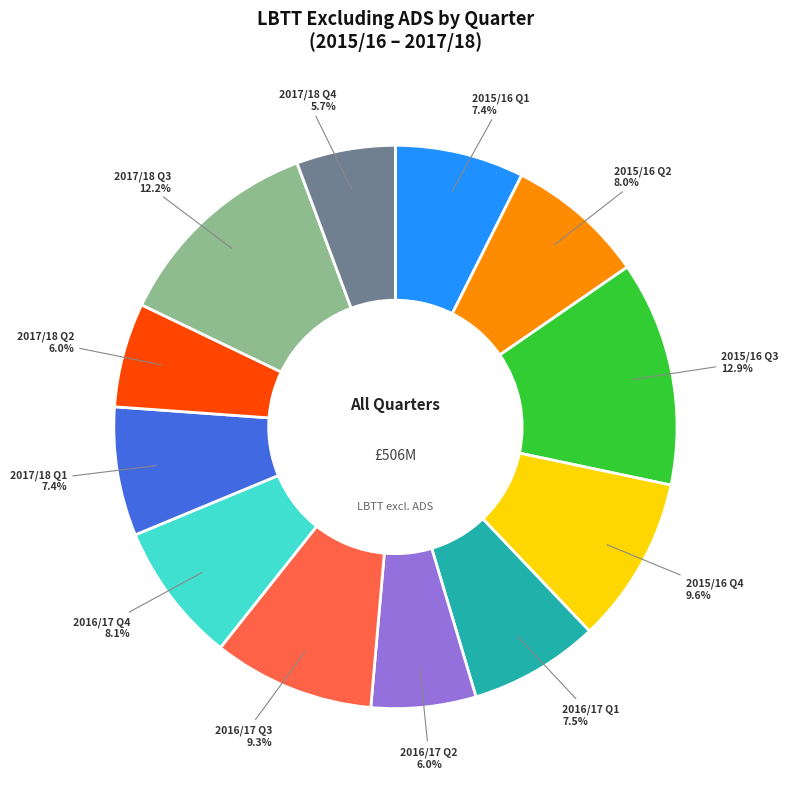

Is it true that 2016/17 Q1 is 1% of the pie?

False